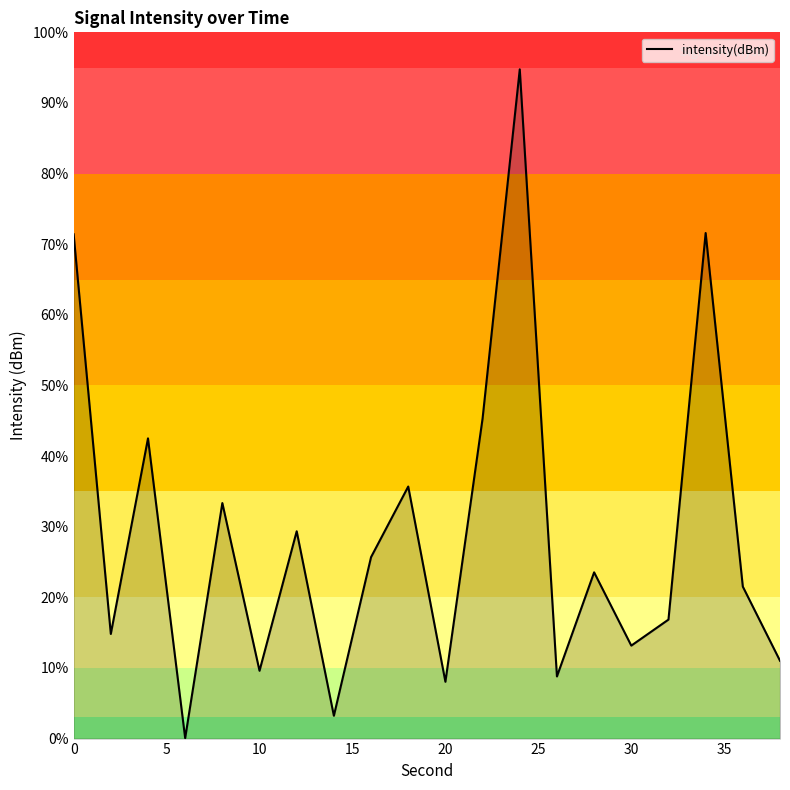

What is the smallest value displayed?

0.1